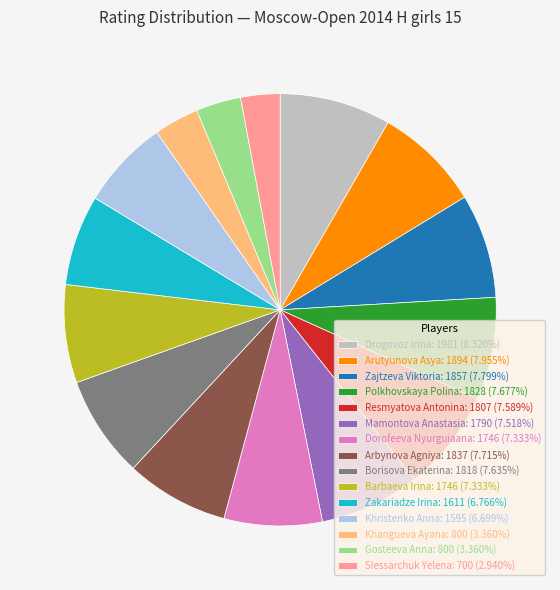

Is the sum of Polkhovskaya Polina: 1828 (7.677%) and Barbaeva Irina: 1746 (7.333%) greater than half?

No